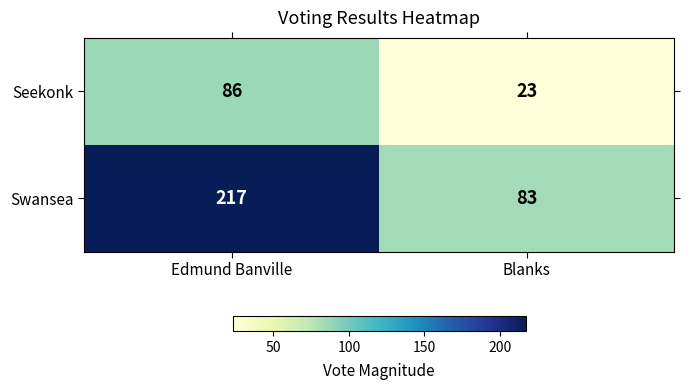

Which category has the lowest value in the Seekonk series?

Blanks